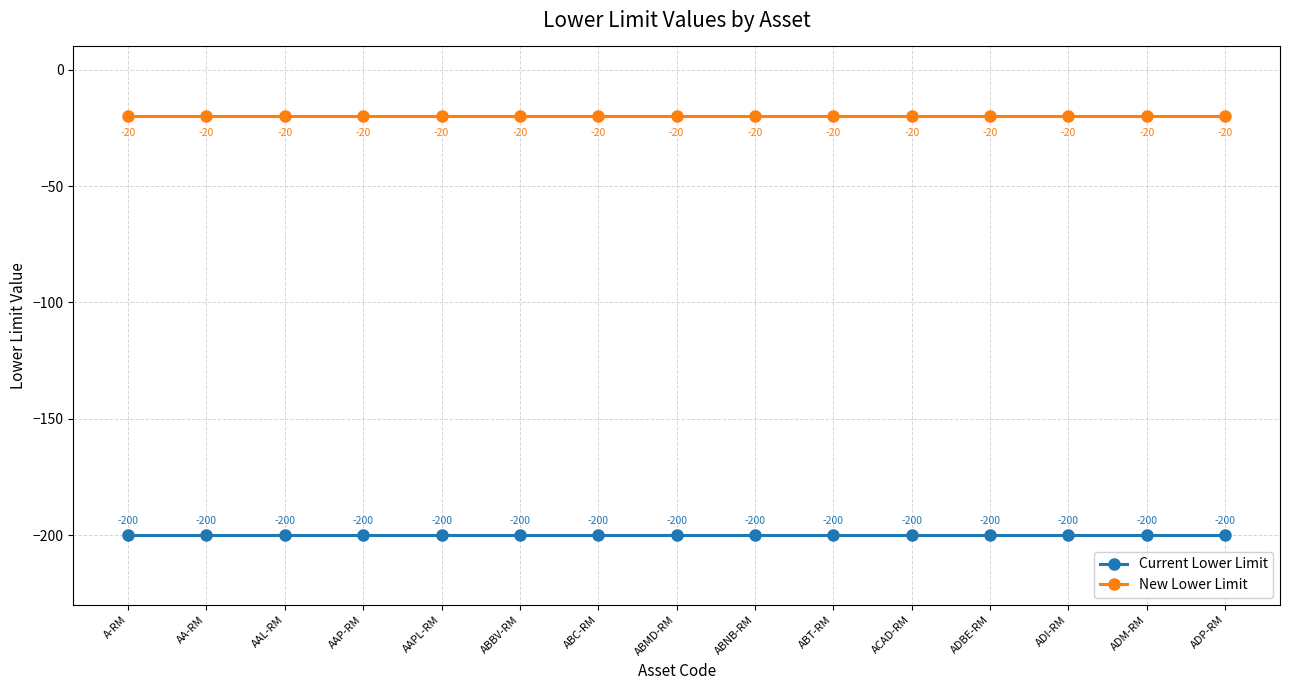

The value of New Lower Limit at AAP-RM is -34. True or false?

False